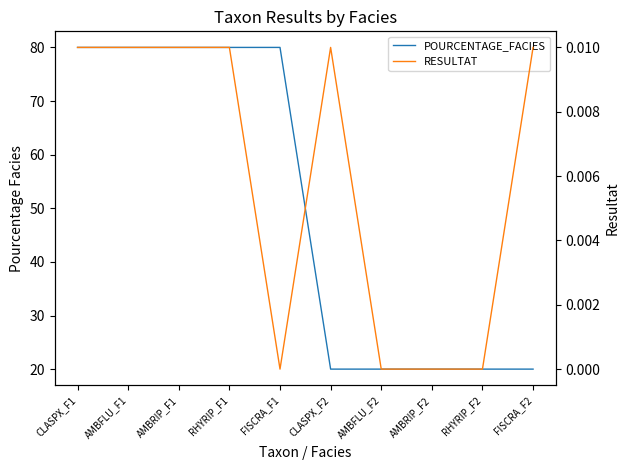

What is the value of the POURCENTAGE_FACIES point at the 10th from the left?

20.0